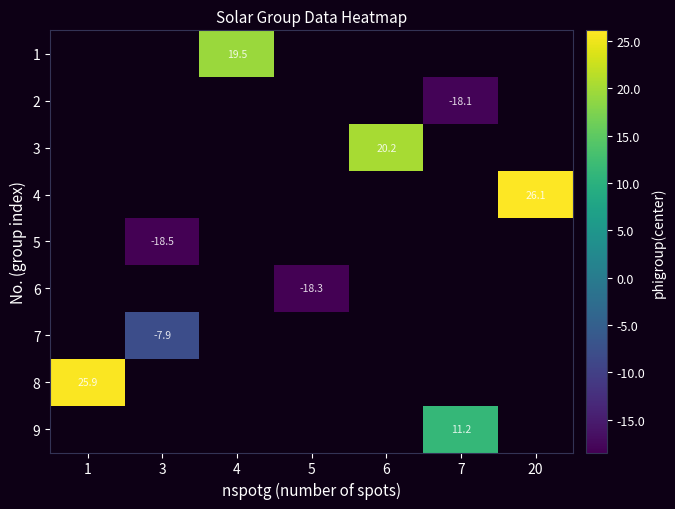

Read the 6 value at 5.

-18.3